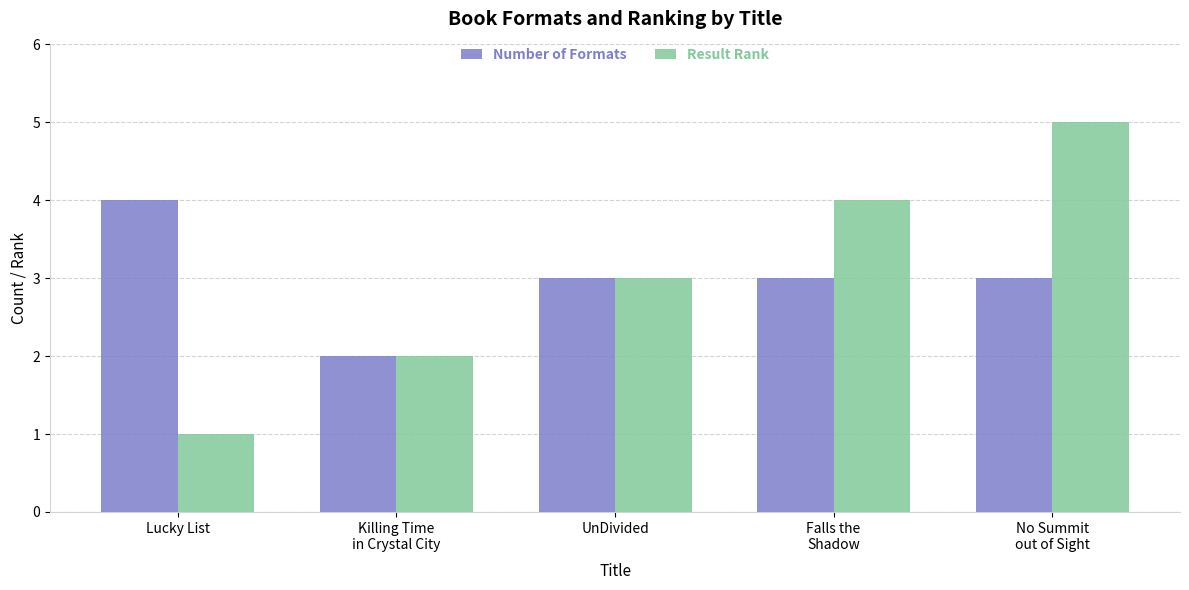

What is the difference between the maximum and minimum values in the Result Rank series?

4